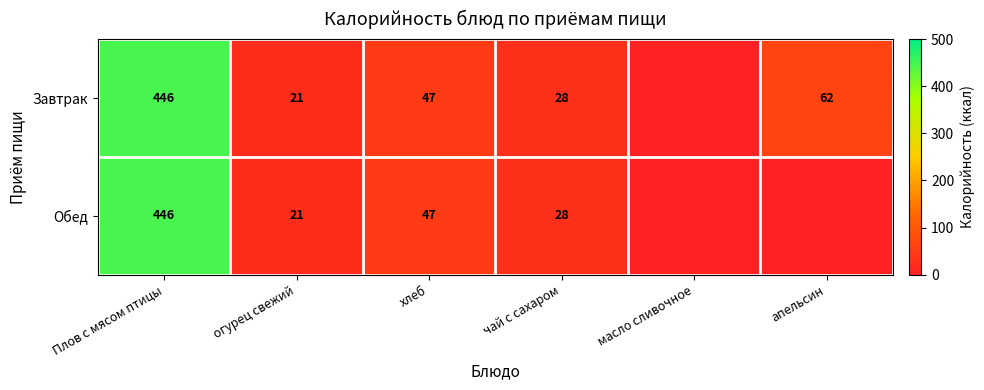

The Завтрак series shows 699 at Плов с мясом птицы. True or false?

False